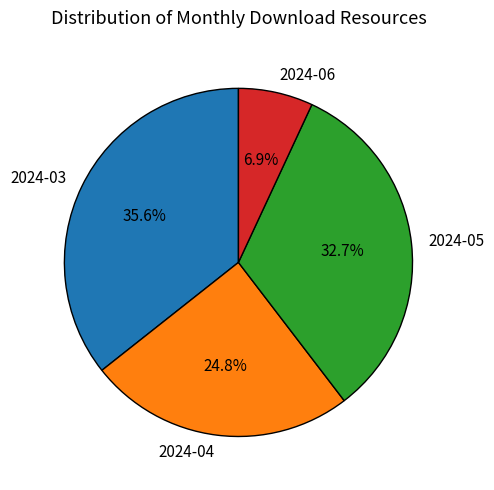

The 2024-04 slice represents 32% of the pie. True or false?

False